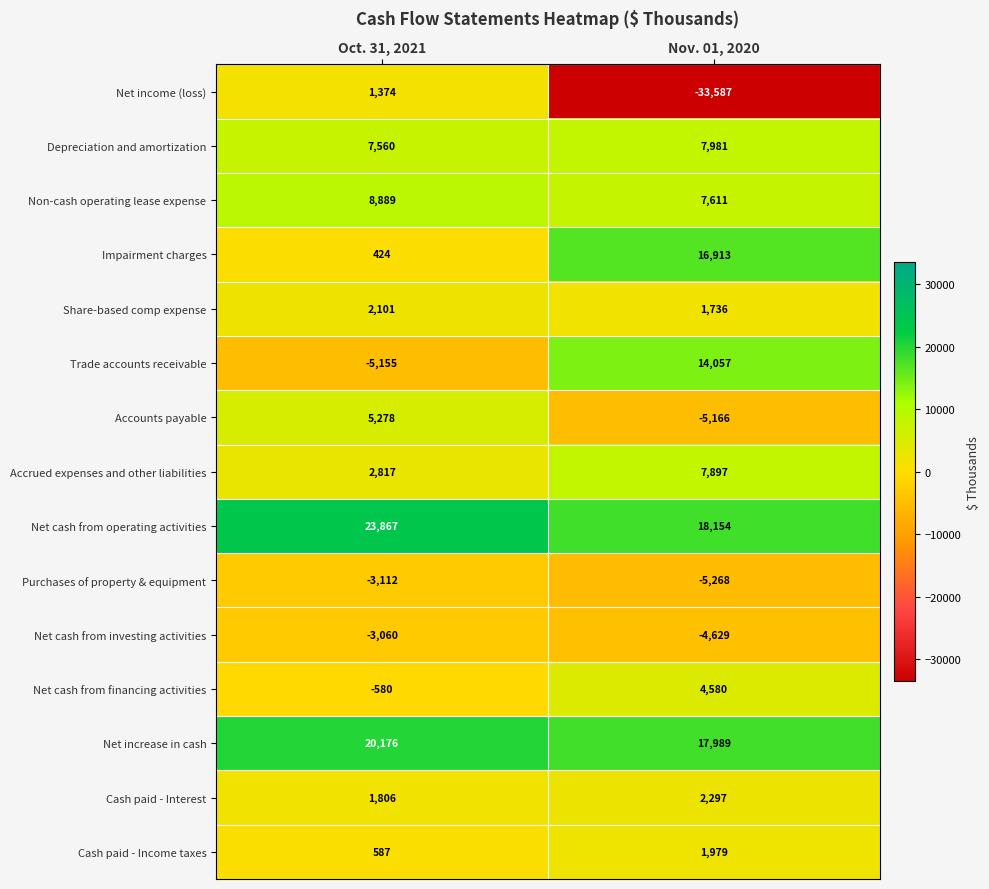

Rank the series at Nov. 01, 2020 from lowest to highest value.

Net income (loss), Purchases of property & equipment, Accounts payable, Net cash from investing activities, Share-based comp expense, Cash paid - Income taxes, Cash paid - Interest, Net cash from financing activities, Non-cash operating lease expense, Accrued expenses and other liabilities, Depreciation and amortization, Trade accounts receivable, Impairment charges, Net increase in cash, Net cash from operating activities